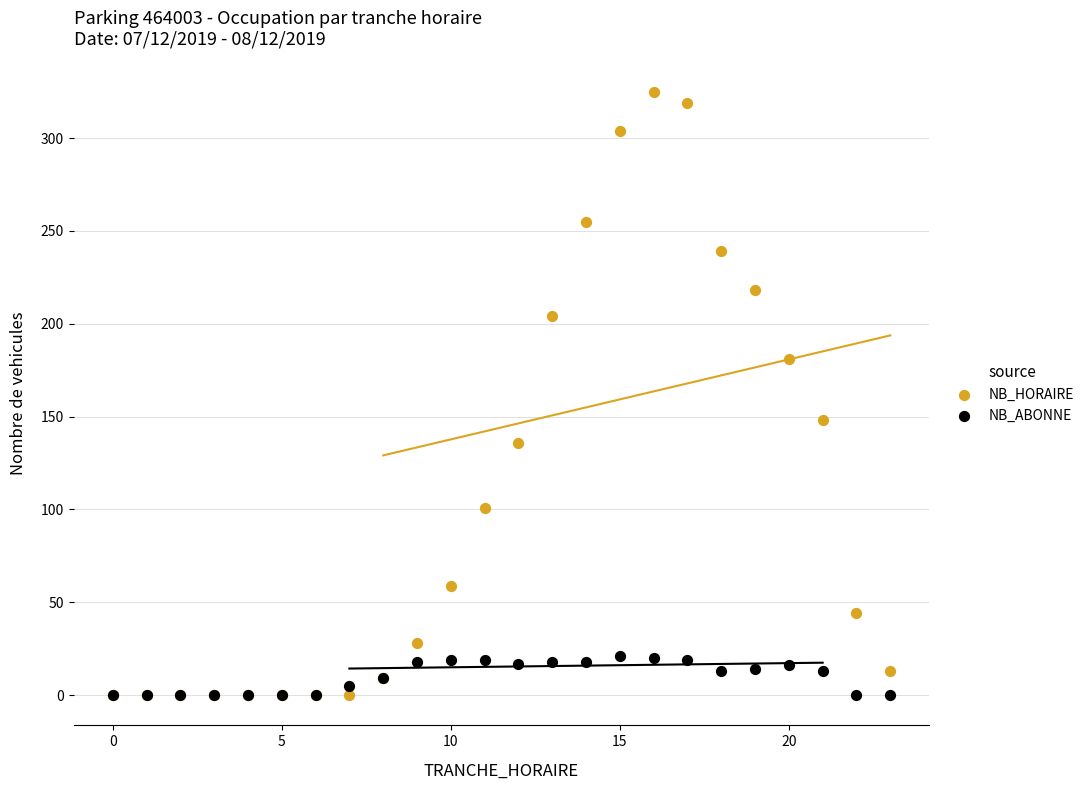

Which series has the widest spread of Y values?

NB_HORAIRE